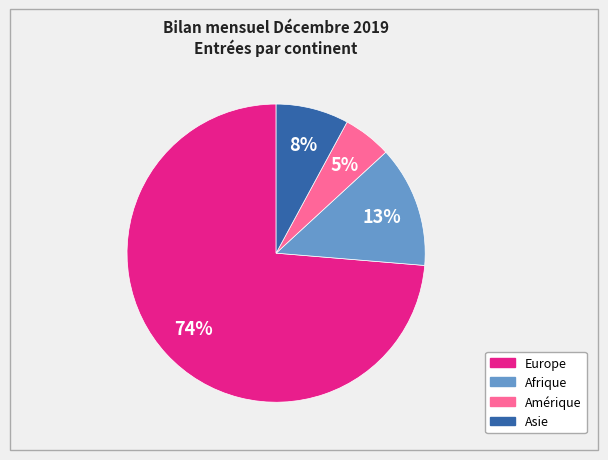

Does any single category account for the majority?

Yes